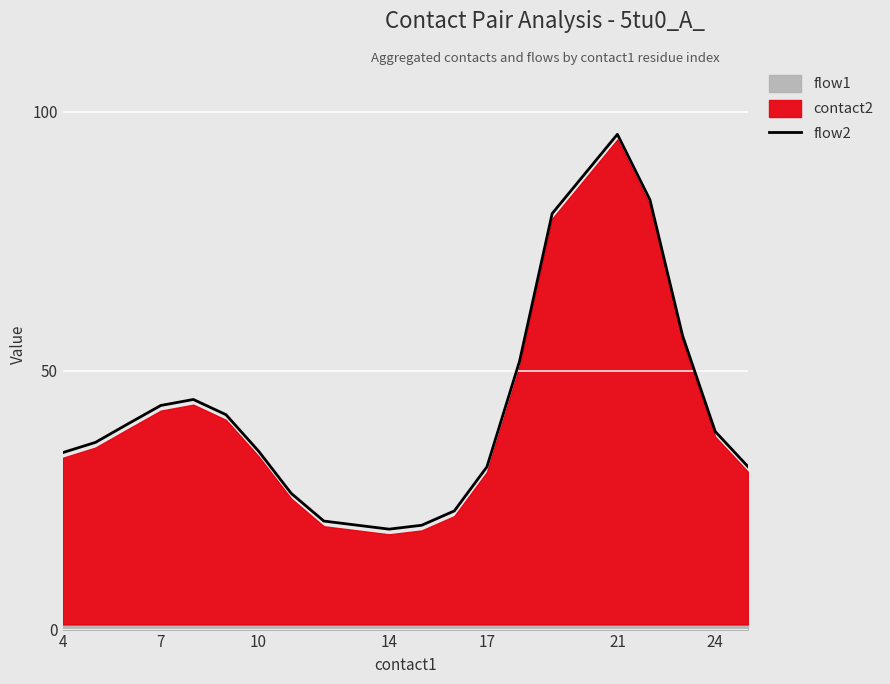

True or false: flow2 has a value of 95.6 at 21.

True